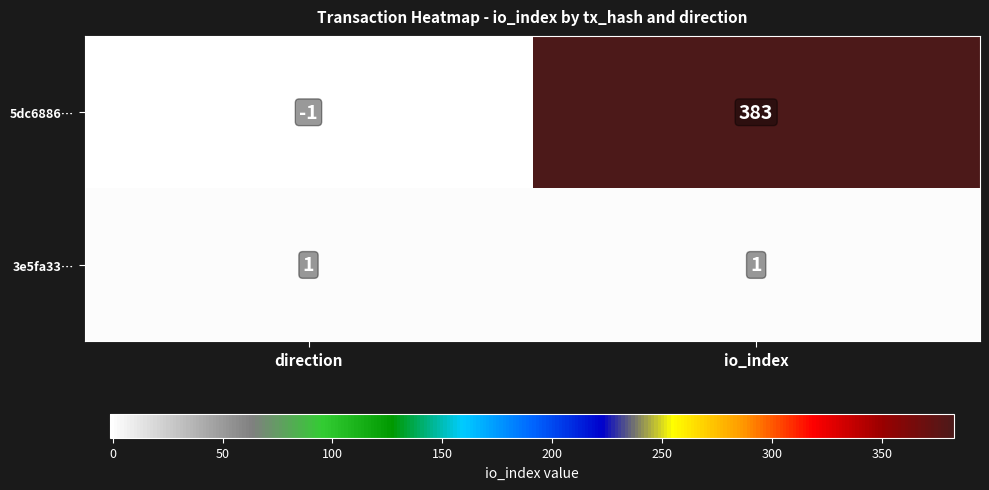

Which series has the largest range (max minus min)?

5dc6886…